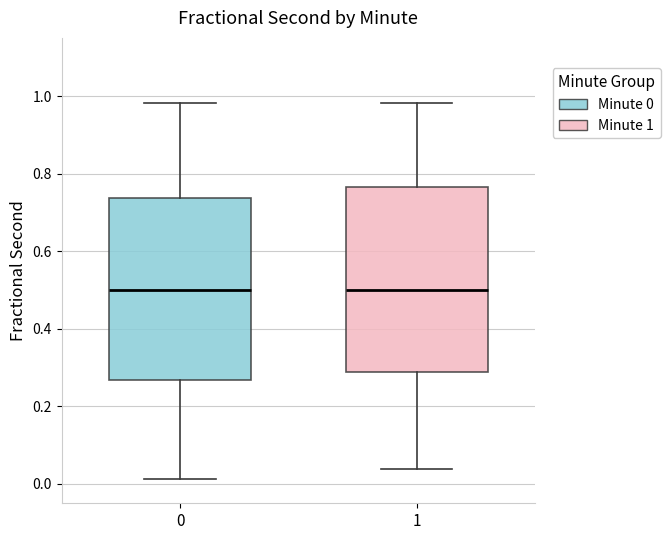

Reading left to right, read every box against the y-axis: the position of its median line, the range the box covers, and the ends of its whiskers. The values are not printed on the chart, so give them approximately, as read against the axis.

0: median 0.50, box 0.26 to 0.74, whiskers 0.02 to 0.98
1: median 0.50, box 0.28 to 0.76, whiskers 0.04 to 0.98